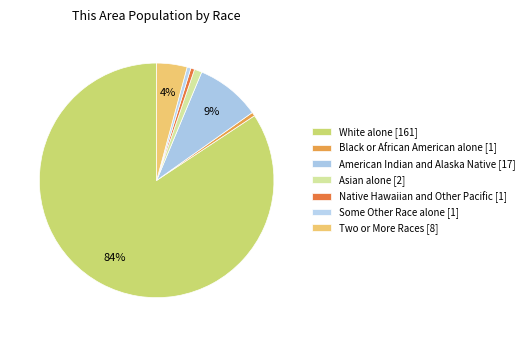

Which category has the smallest portion of the pie?

Black or African American alone